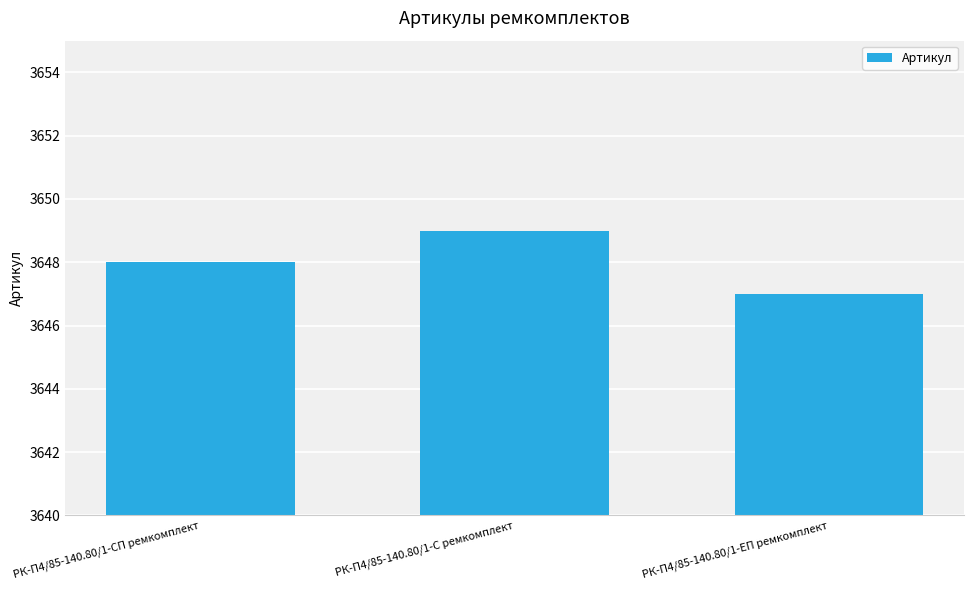

What is the difference between the second highest and minimum values?

1